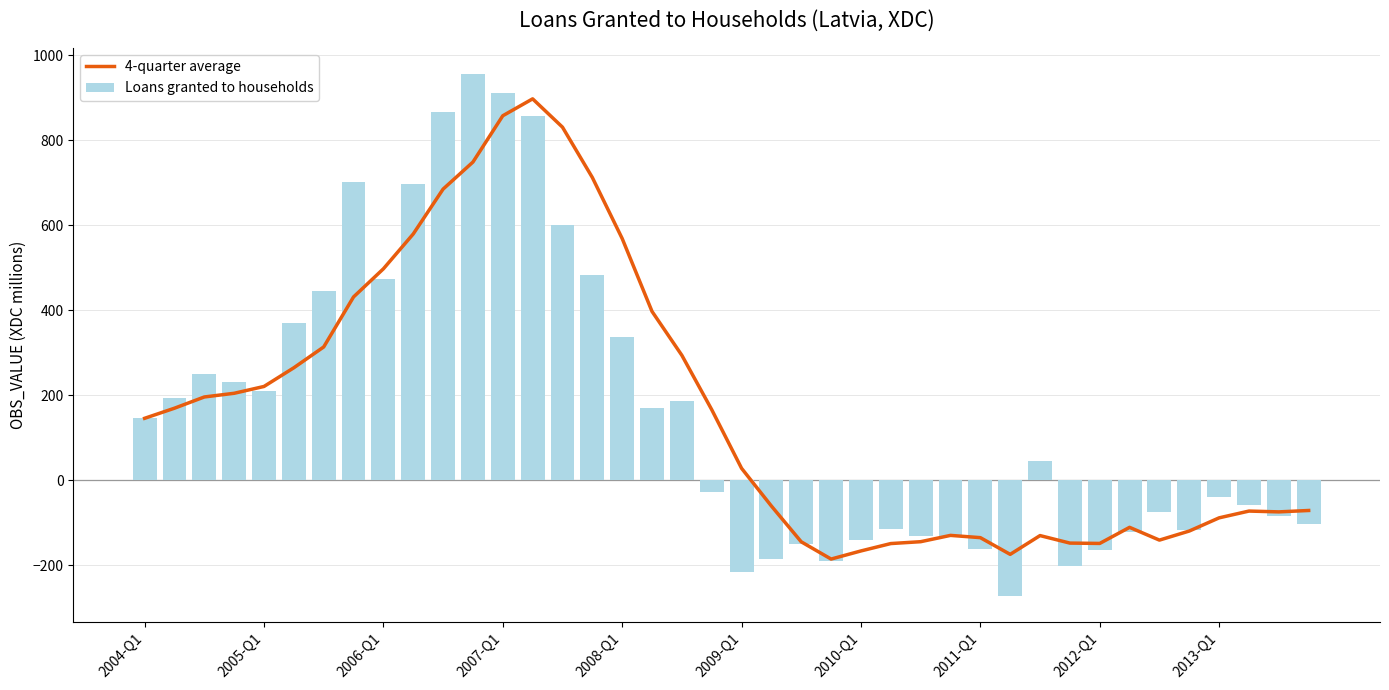

What is the average value of the Loans granted to households series?

161.2